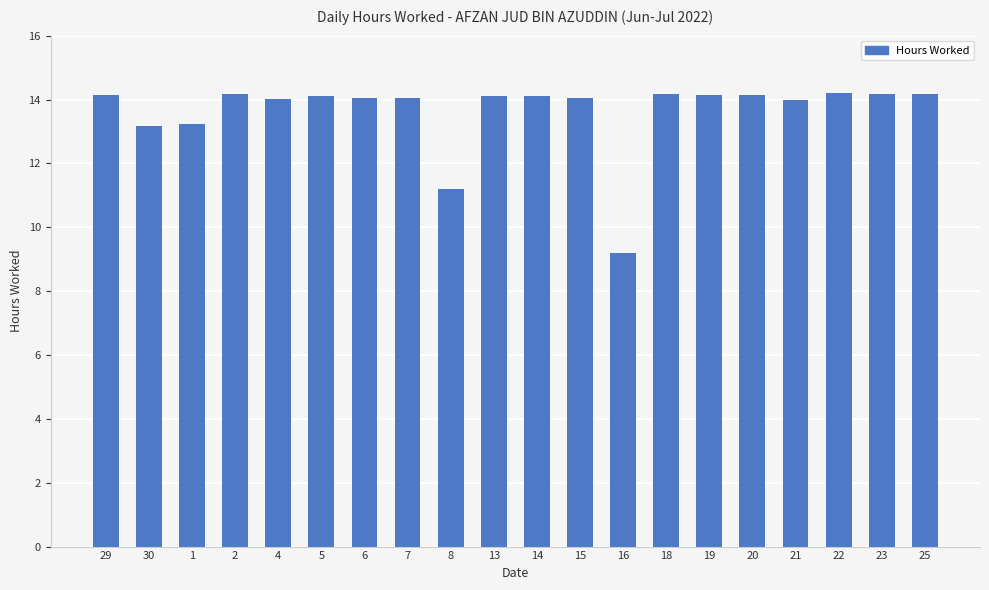

Approximately how many times larger is the value at 23 compared to 5?

1.0